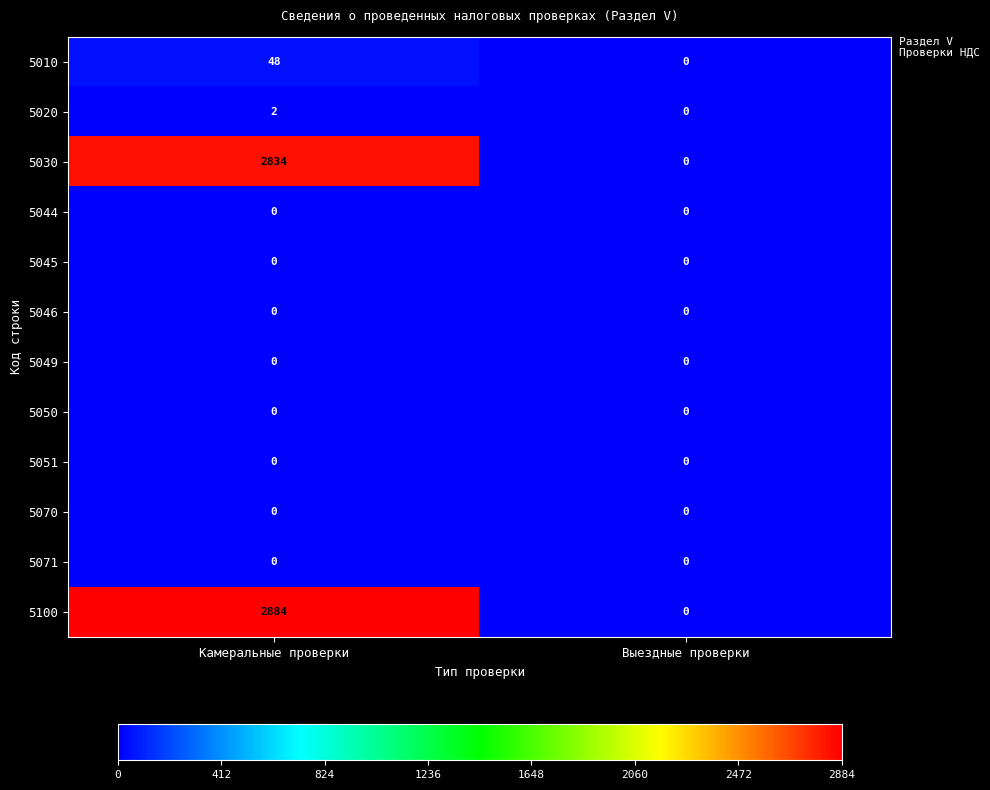

What is the average value of the 5100 series?

1442